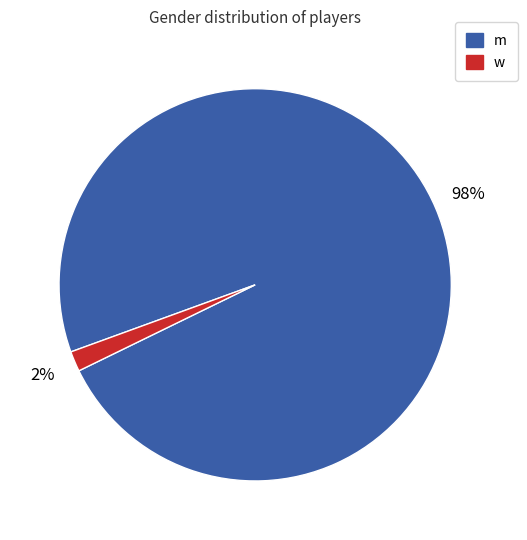

Is the sum of m and w greater than half?

Yes